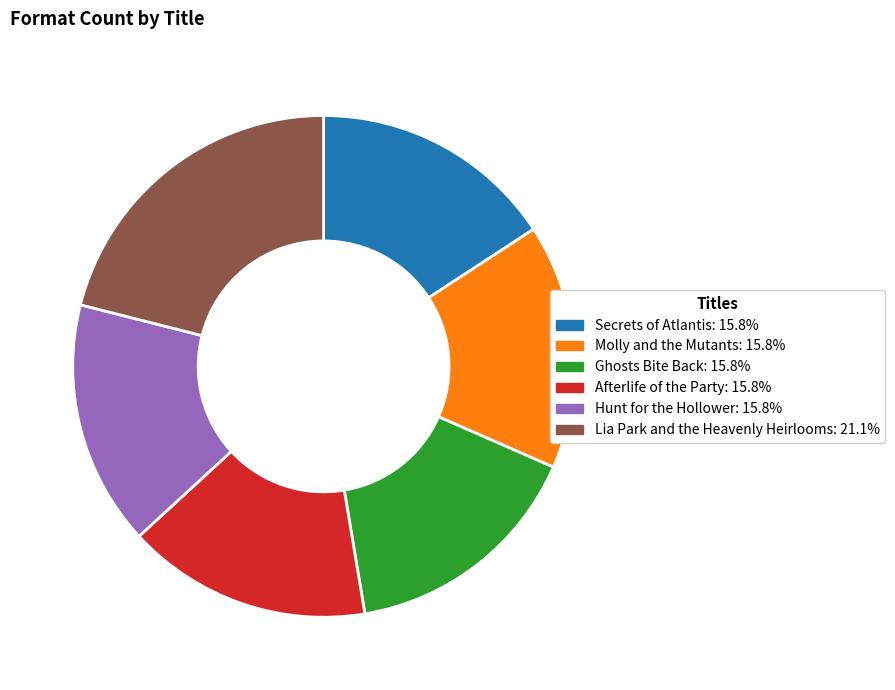

The Lia Park and the Heavenly Heirlooms slice represents 21% of the pie. True or false?

True